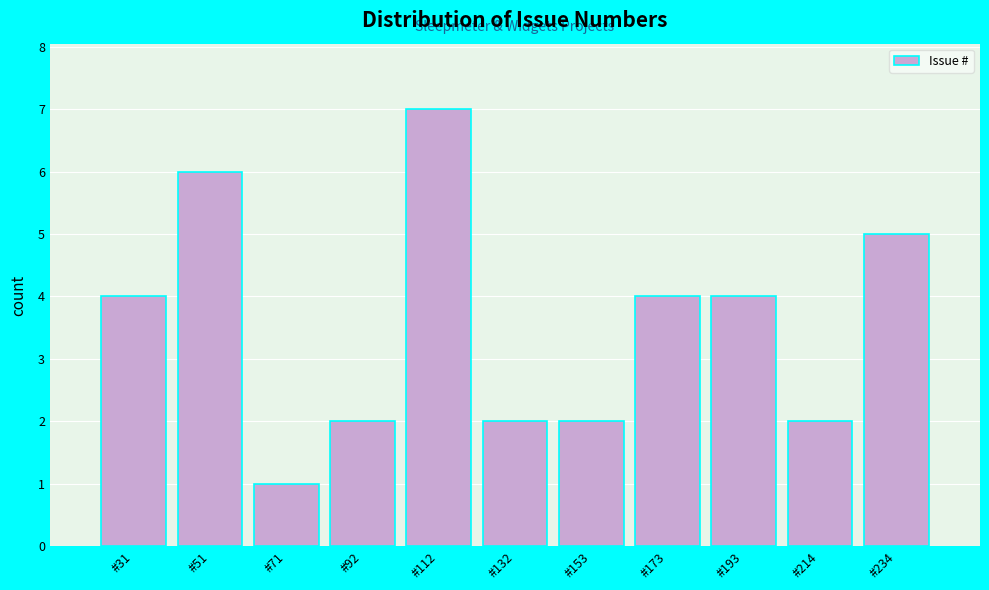

Reading right to left, what are all the values shown in this chart?

5	2	4	4	2	2	7	2	1	6	4